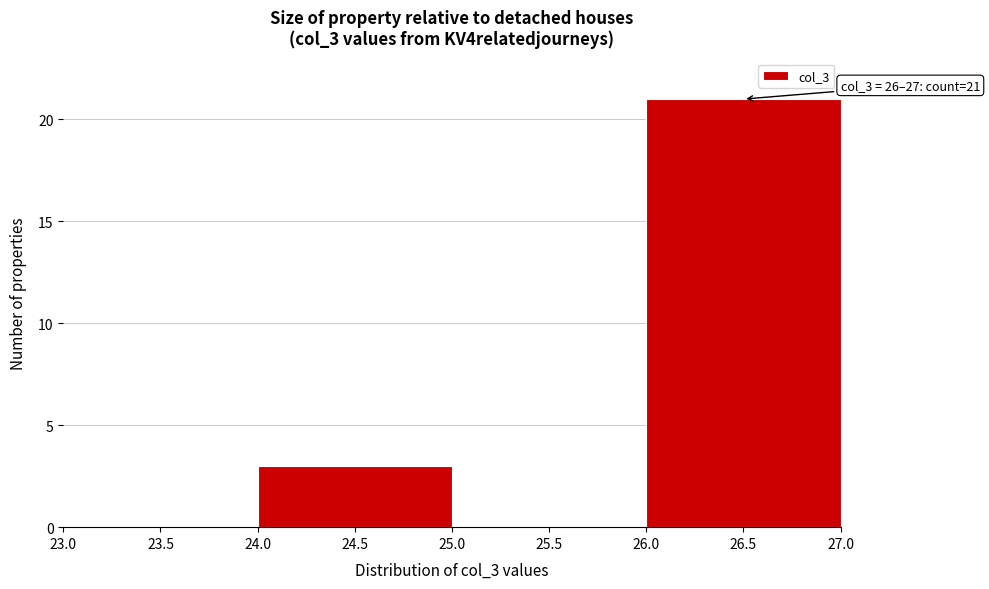

Over which range of the x-axis is the bar tallest?

26.0 to 27.0